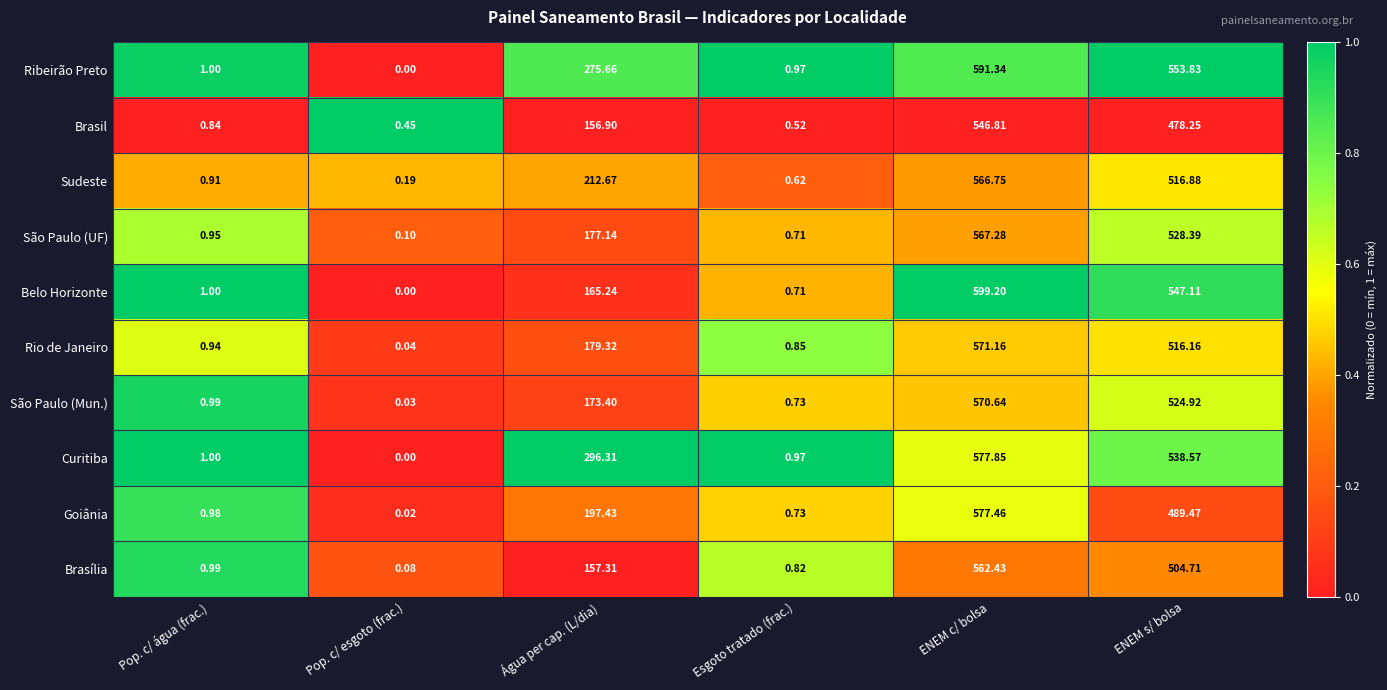

At which label does São Paulo (UF) reach its minimum?

Pop. c/ esgoto (frac.)